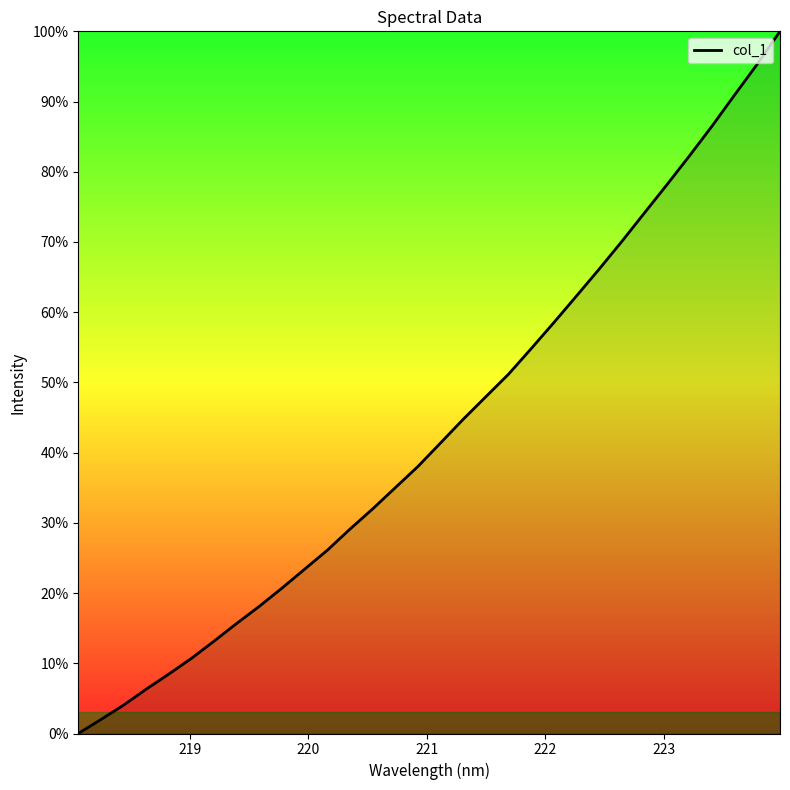

Reading right to left, transcribe all the data shown in this chart.

100.0	95.4	91.0	86.5	82.3	78.2	74.1	70.1	66.1	62.3	58.5	54.8	51.2	48.0	44.8	41.4	38.0	35.0	32.0	29.1	26.1	23.4	20.7	18.1	15.7	13.2	10.7	8.5	6.3	4.0	2.0	0.0